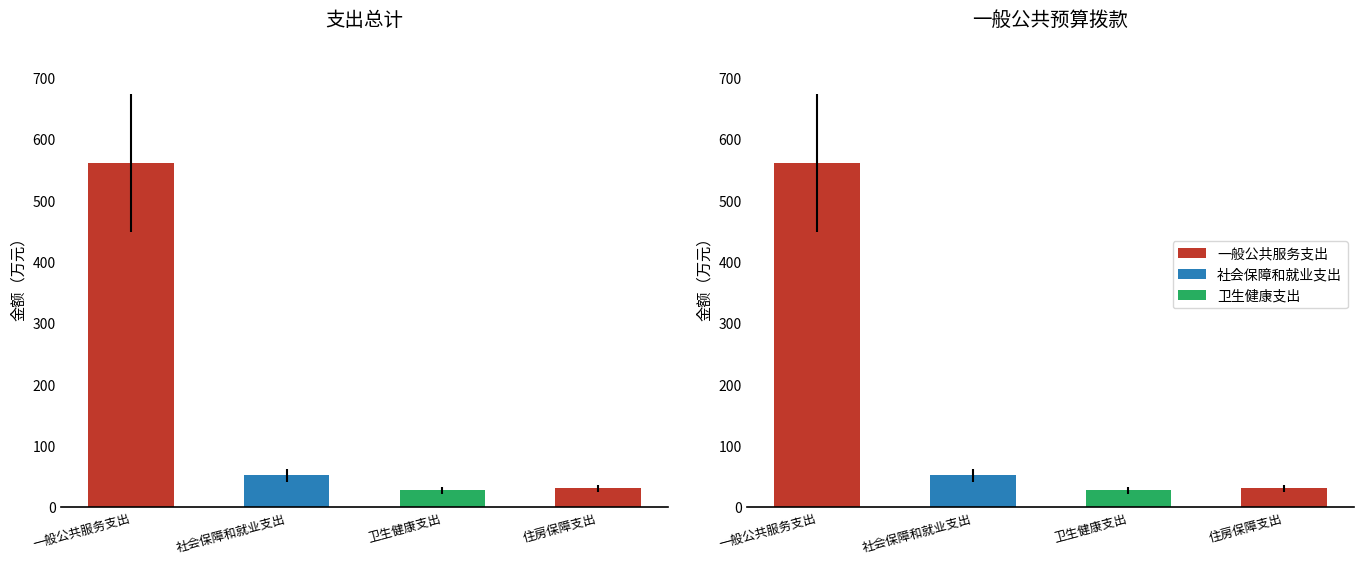

What is the difference between the maximum and minimum values in the 一般公共预算拨款收入 series?

533.8